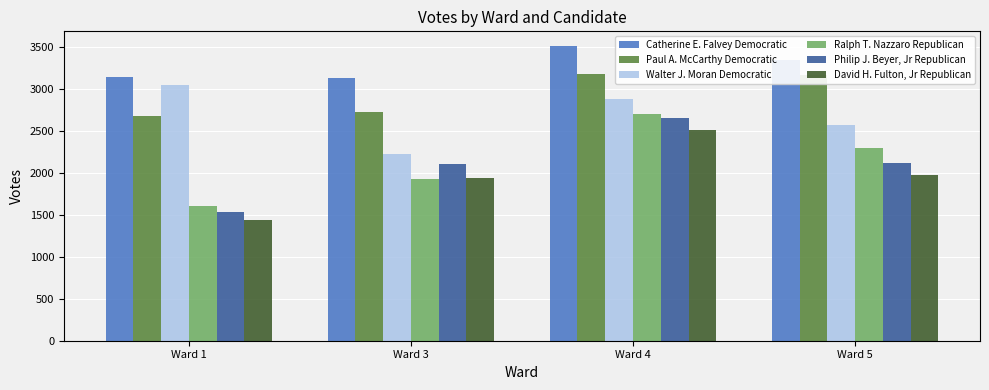

Between Ward 1 and Ward 5, which series saw the biggest shift?

Ralph T. Nazzaro Republican